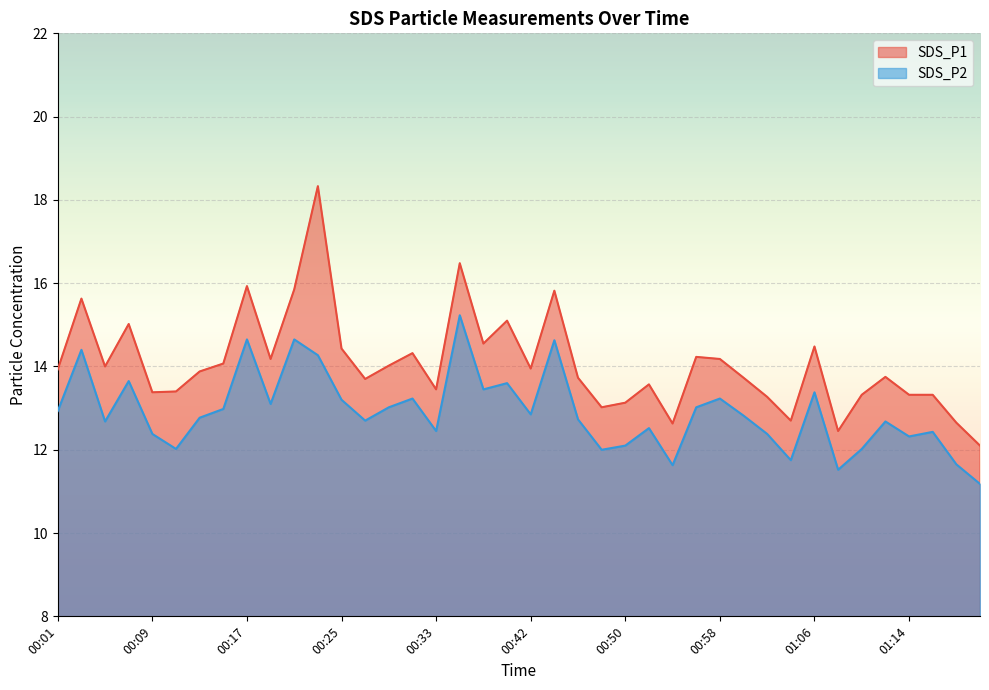

How many data points in SDS_P2 are less than 12?

5